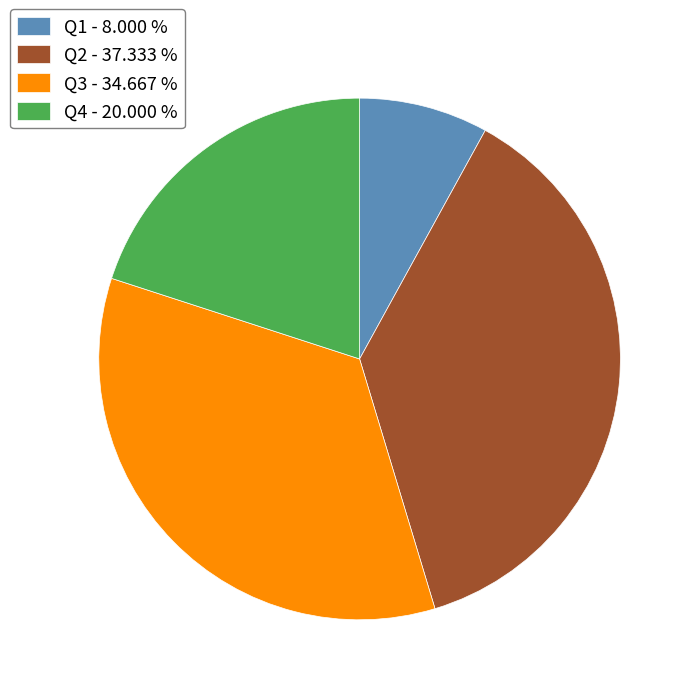

Which category has the smallest portion of the pie?

Q1